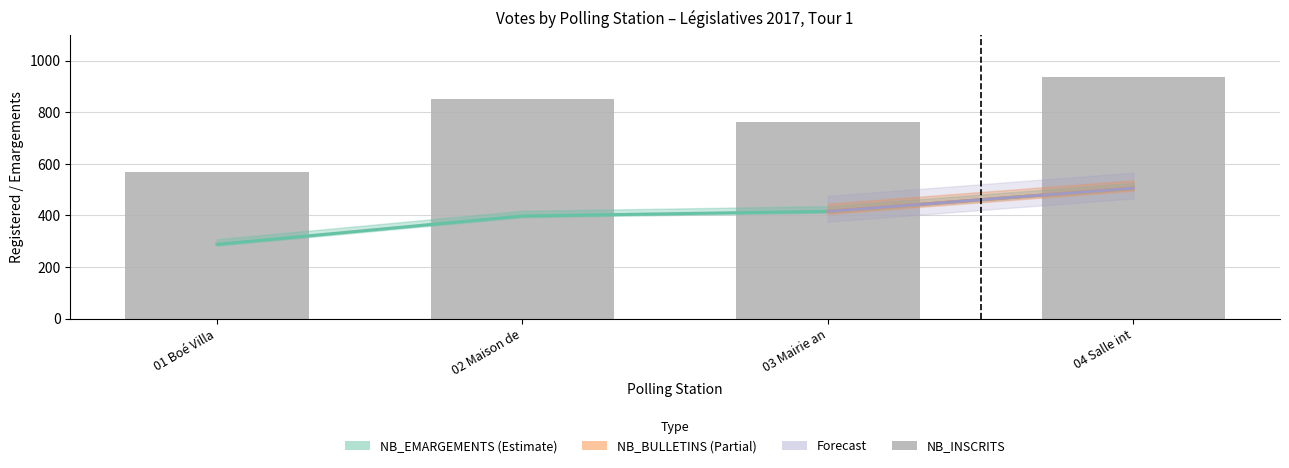

Reading left to right, extract all data points from this chart.

569	853	764	938